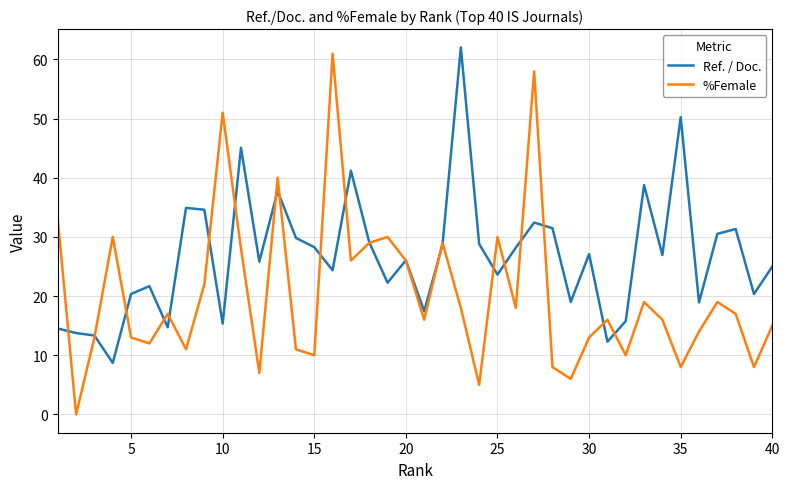

What is the greatest value displayed?

62.0